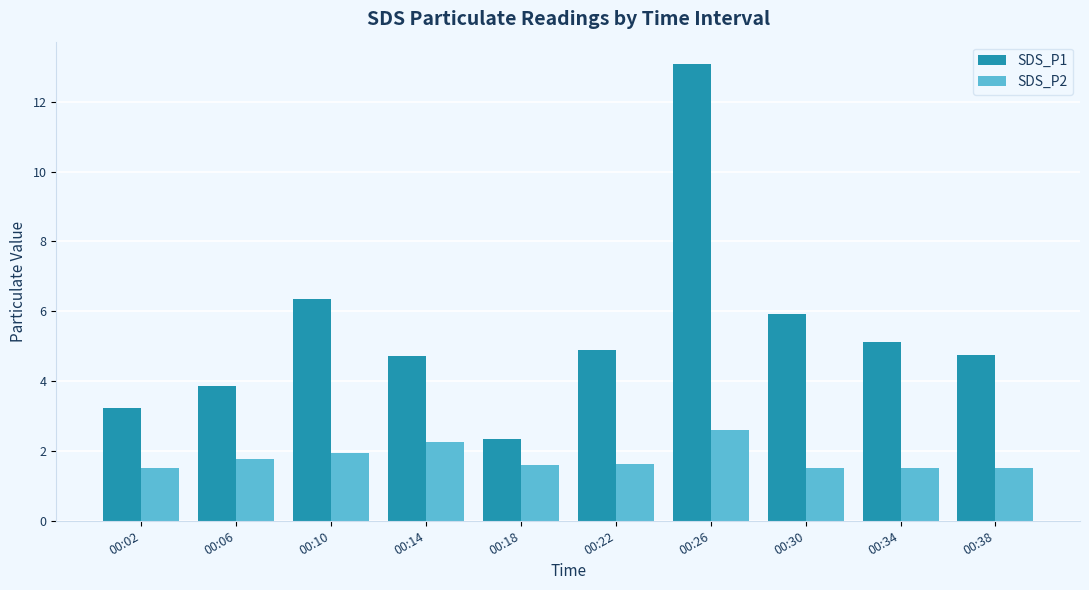

What is the difference between the highest and lowest values at 00:02?

1.7